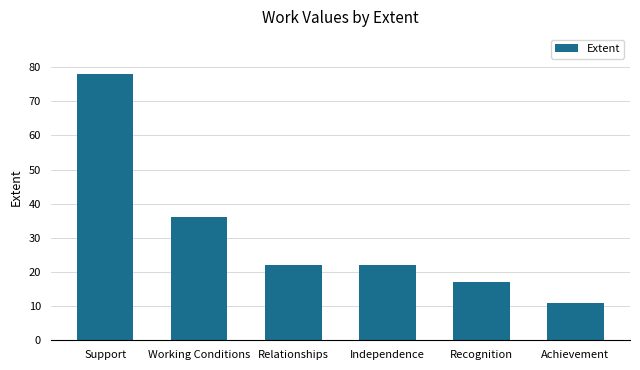

What position from the left is Recognition?

5